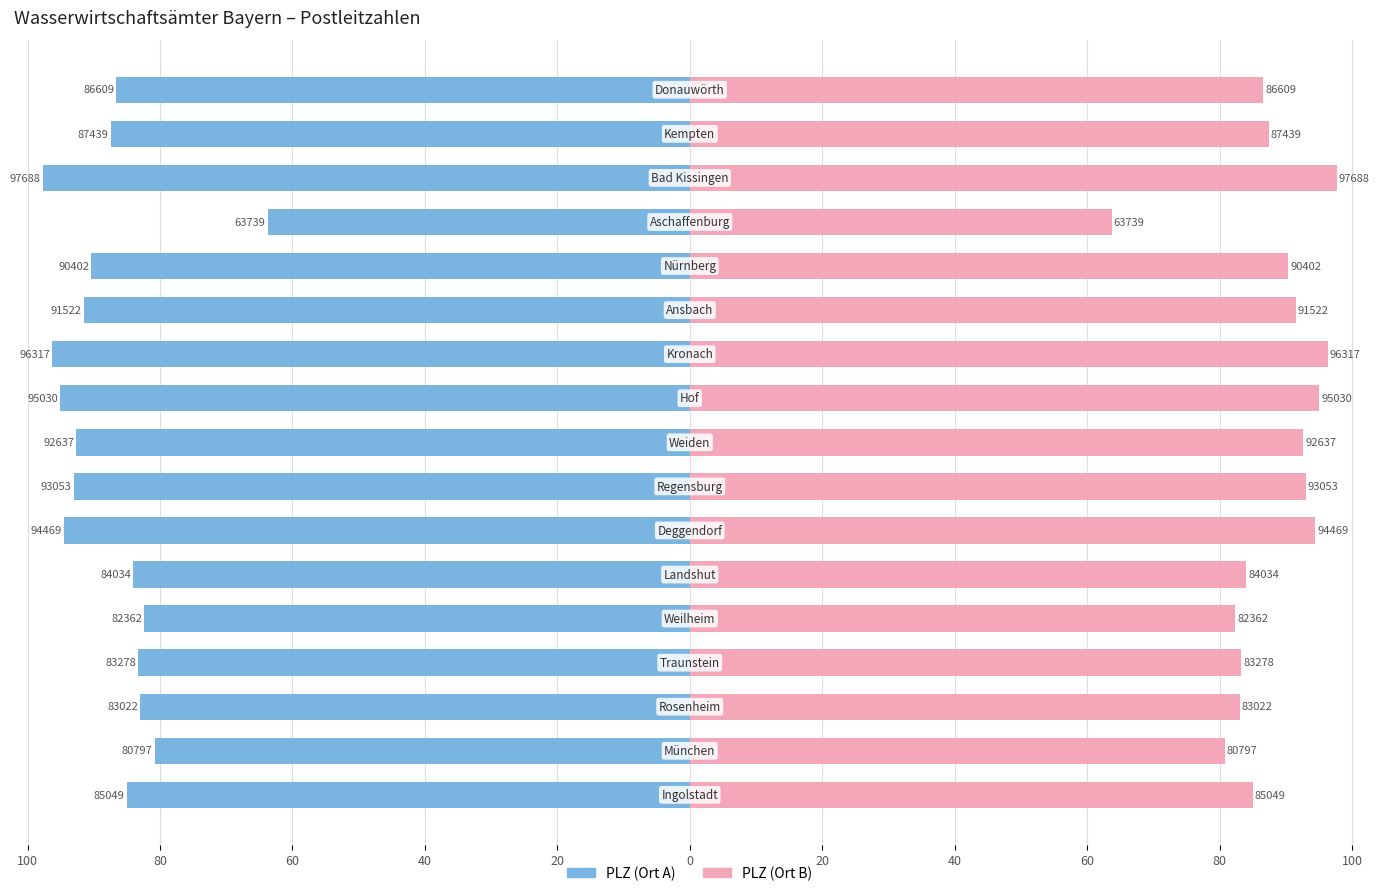

Which series has the widest spread of values?

PLZ (links)